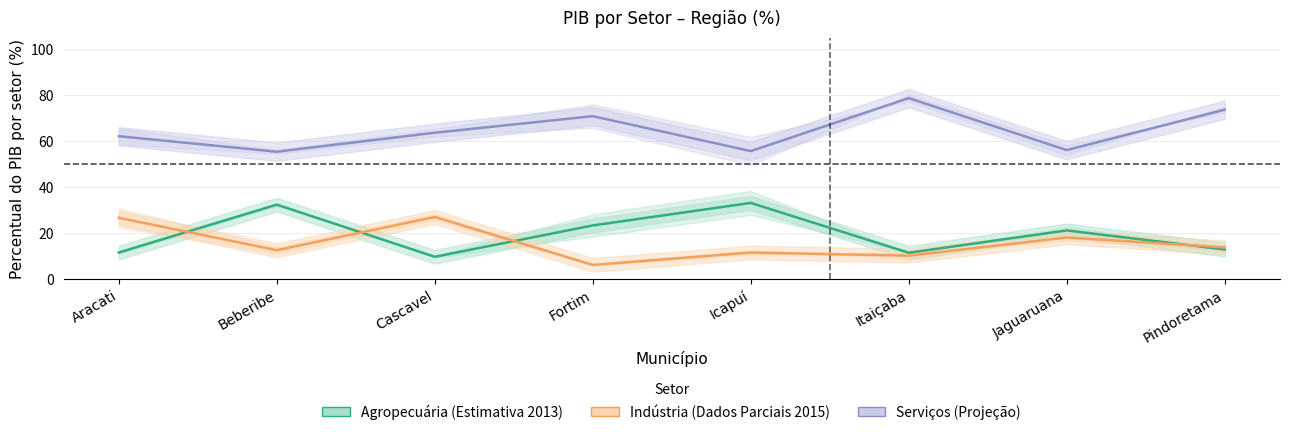

Rank the categories by Serviços (média) value from lowest to highest.

Beberibe, Icapuí, Jaguaruana, Aracati, Cascavel, Fortim, Pindoretama, Itaiçaba